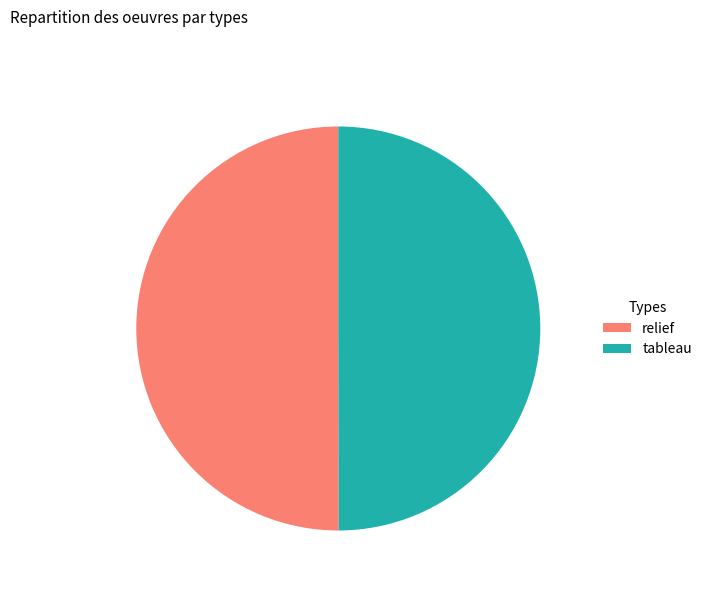

How many slices are in this pie chart?

2